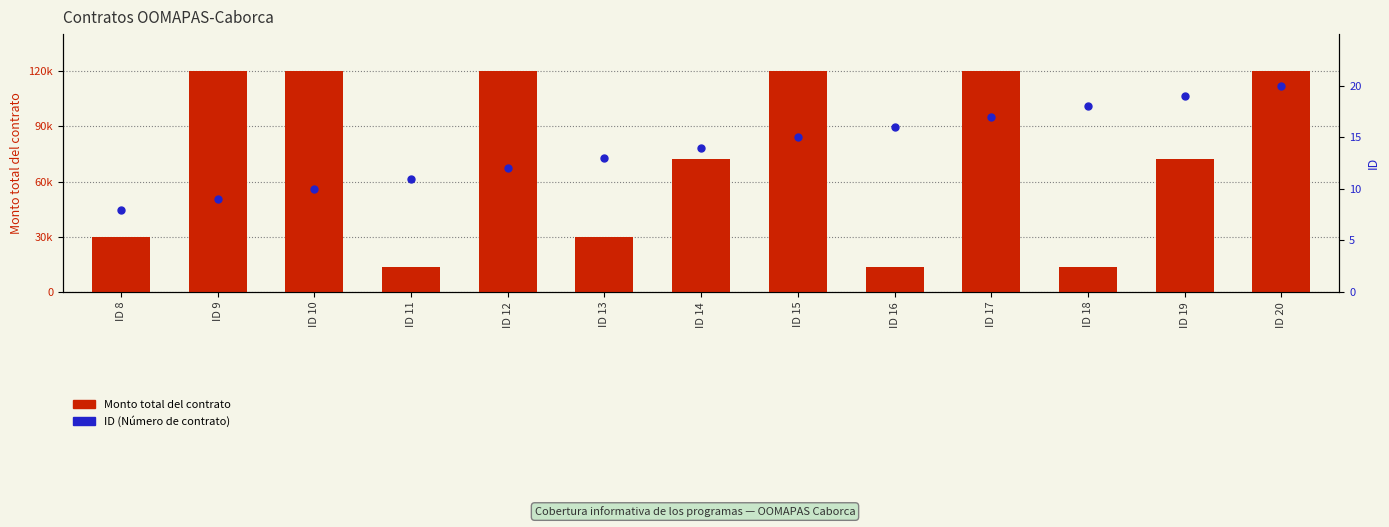

Which series has the largest Y range (max minus min)?

Monto total del contrato